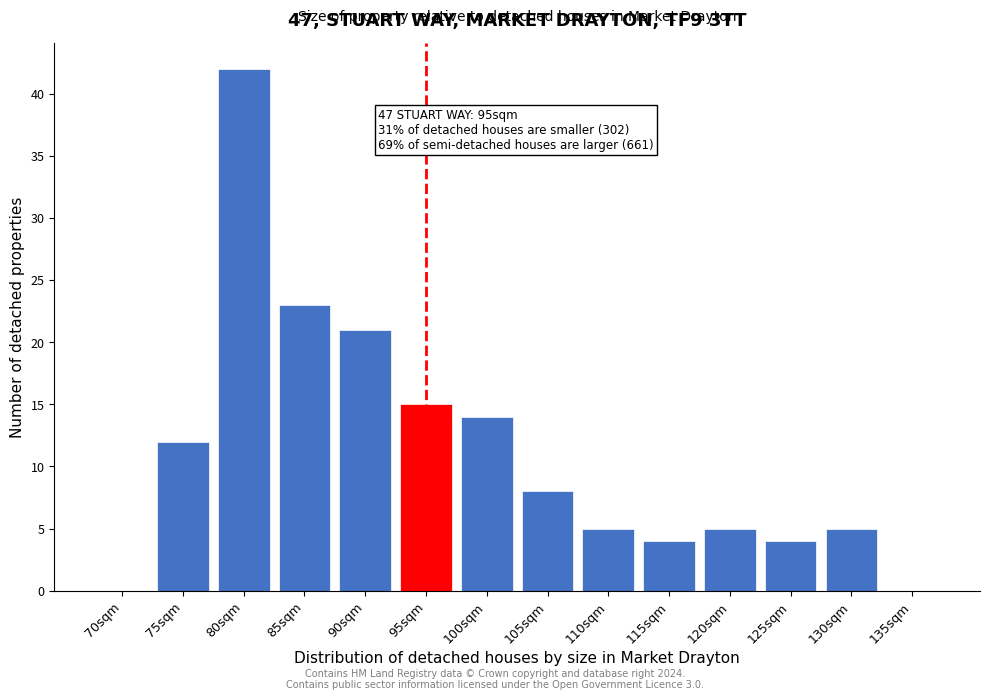

Reading left to right, list all the values displayed in this chart.

70sqm=0	75sqm=12	80sqm=42	85sqm=23	90sqm=21	95sqm=15	100sqm=14	105sqm=8	110sqm=5	115sqm=4	120sqm=5	125sqm=4	130sqm=5	135sqm=0